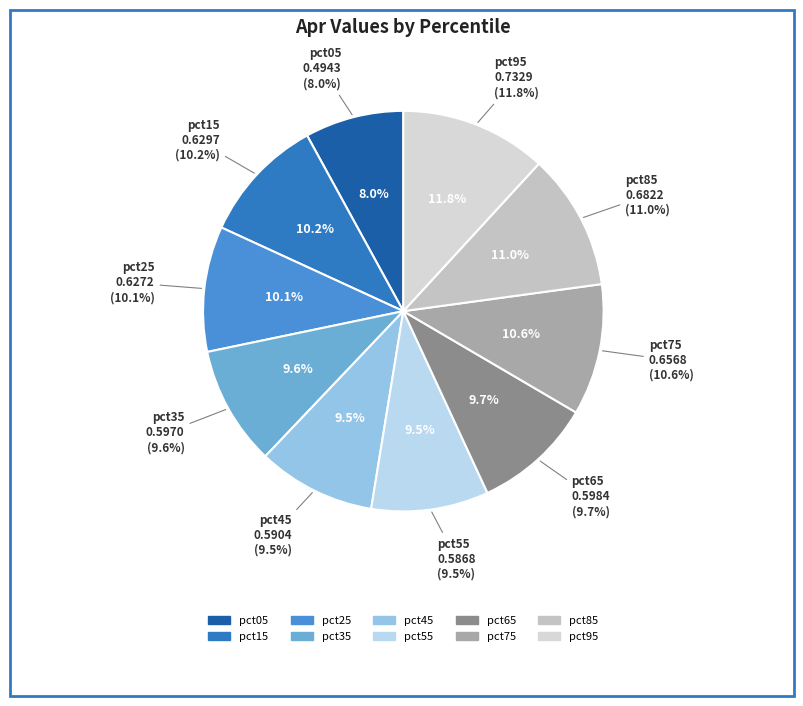

To the nearest percent, what is the average slice percentage?

10%